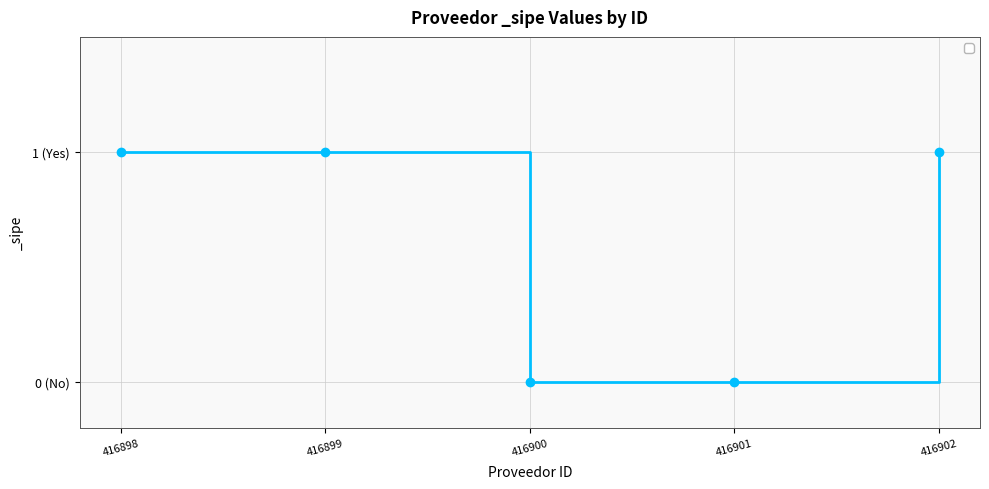

True or false: the data has more than 1 interior local peaks.

False